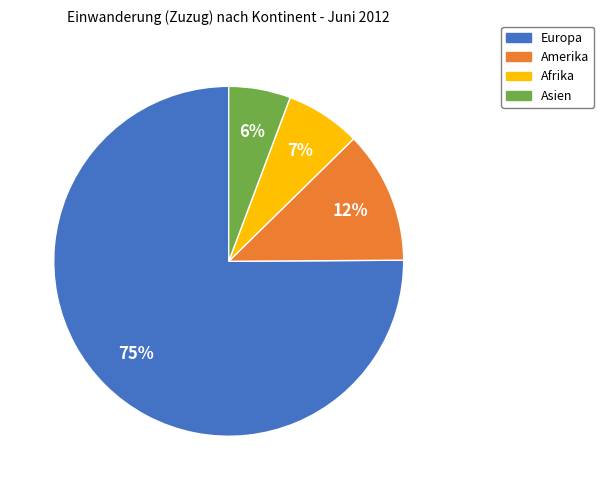

What is the majority slice?

Europa